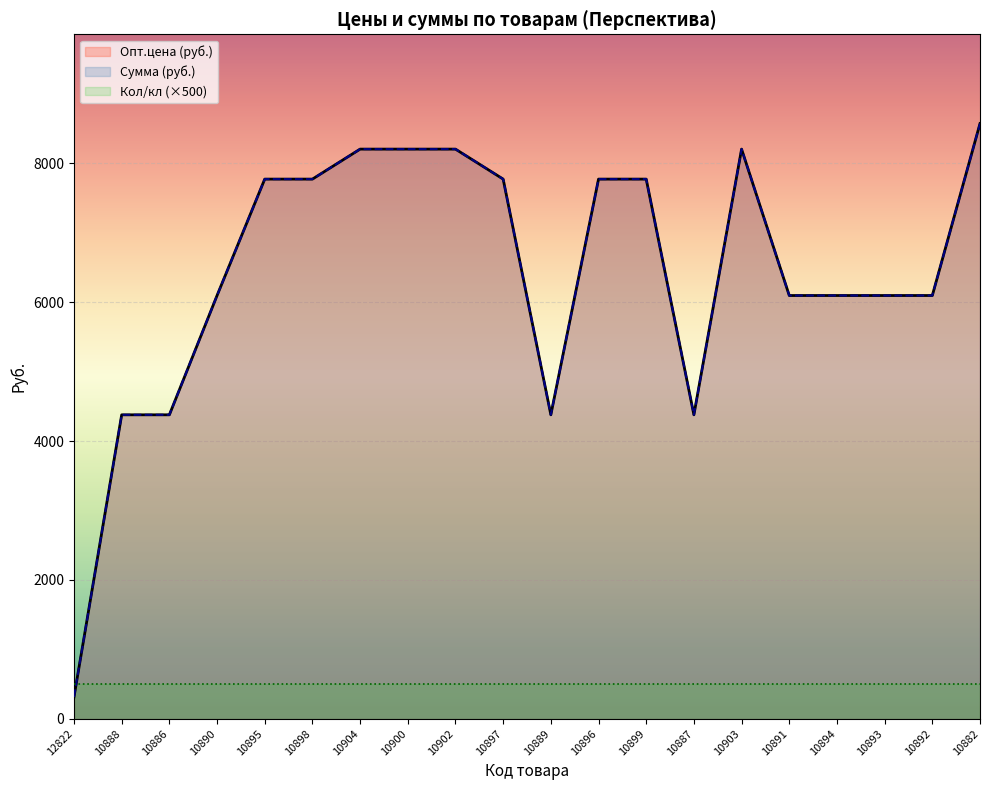

Where do Кол/кл (×500) and Сумма (руб.) first cross each other?

12822 and 10888